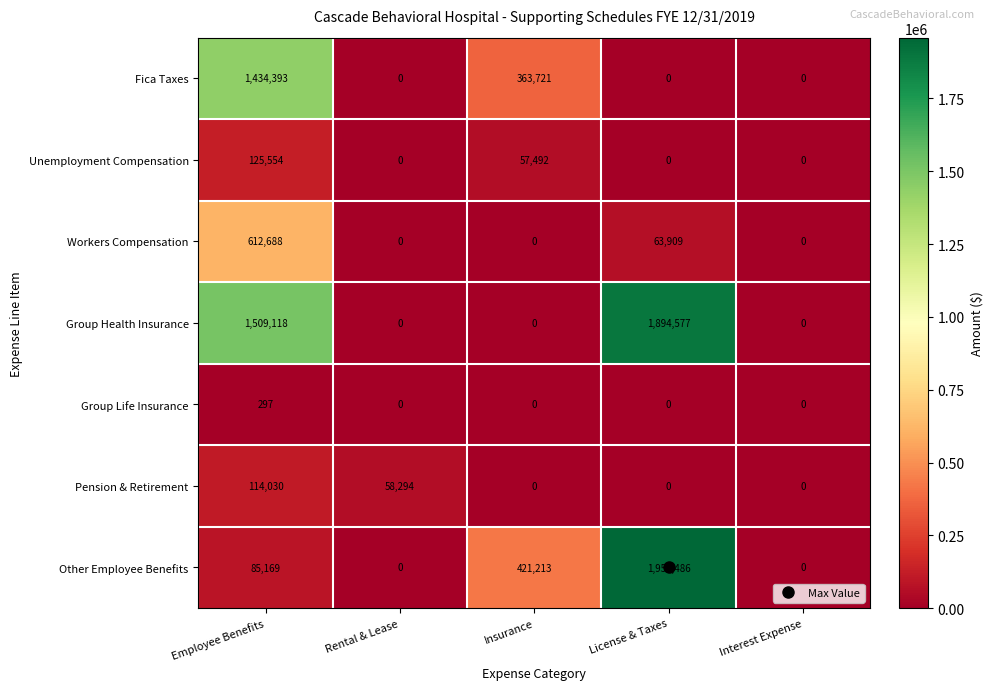

Which category has the highest value across all series?

License & Taxes